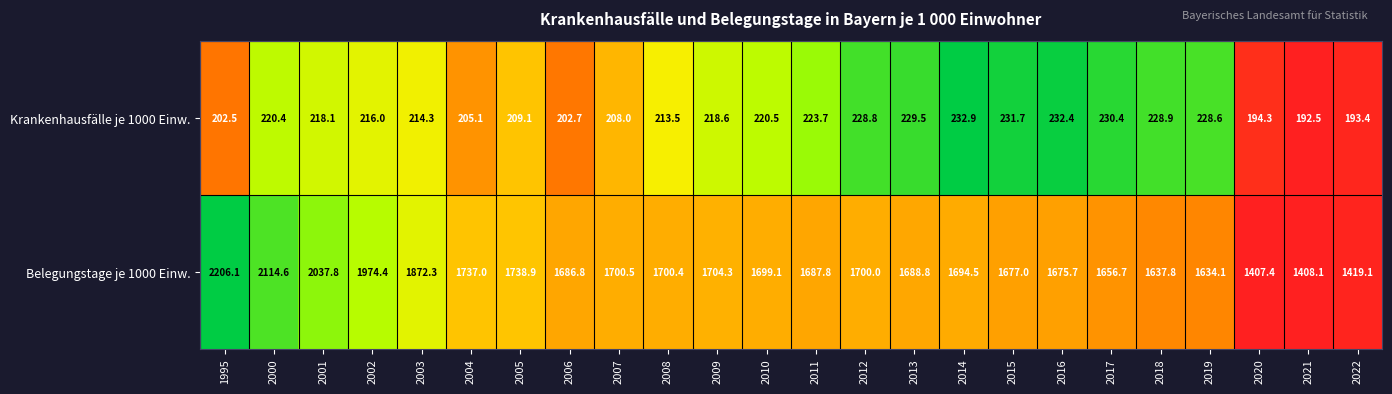

Is the value of Krankenhausfälle je 1000 Einw. at 2013 greater than the value of Belegungstage je 1000 Einw. at 2014?

No